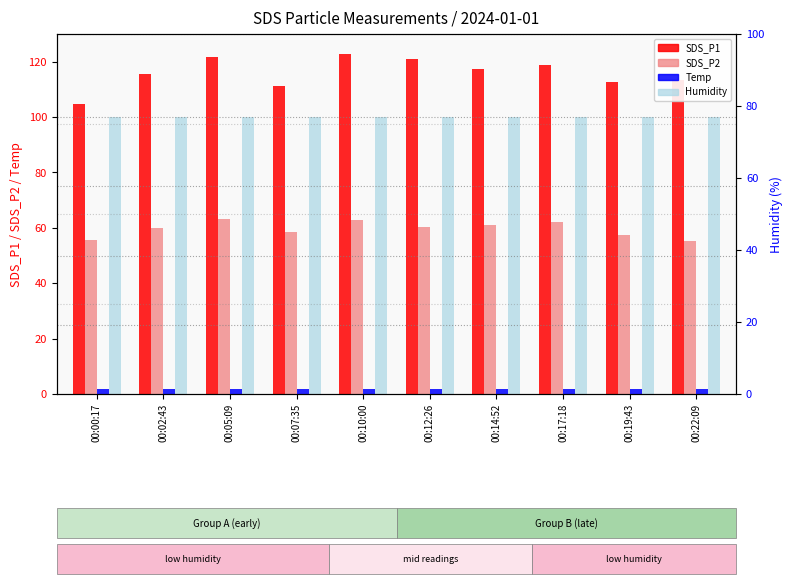

What is the sum of all SDS_P2 values?

595.8